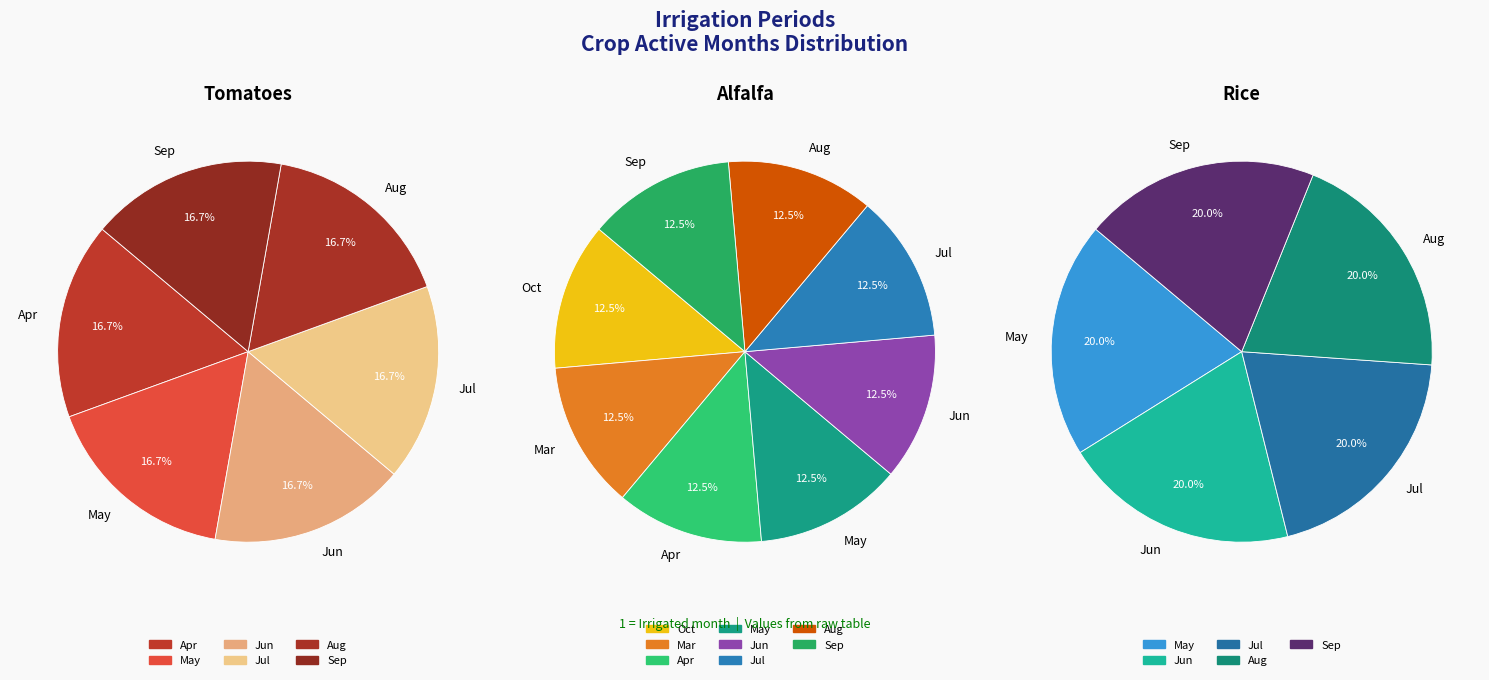

What percentage is the 9 slice, to the nearest percent?

20%